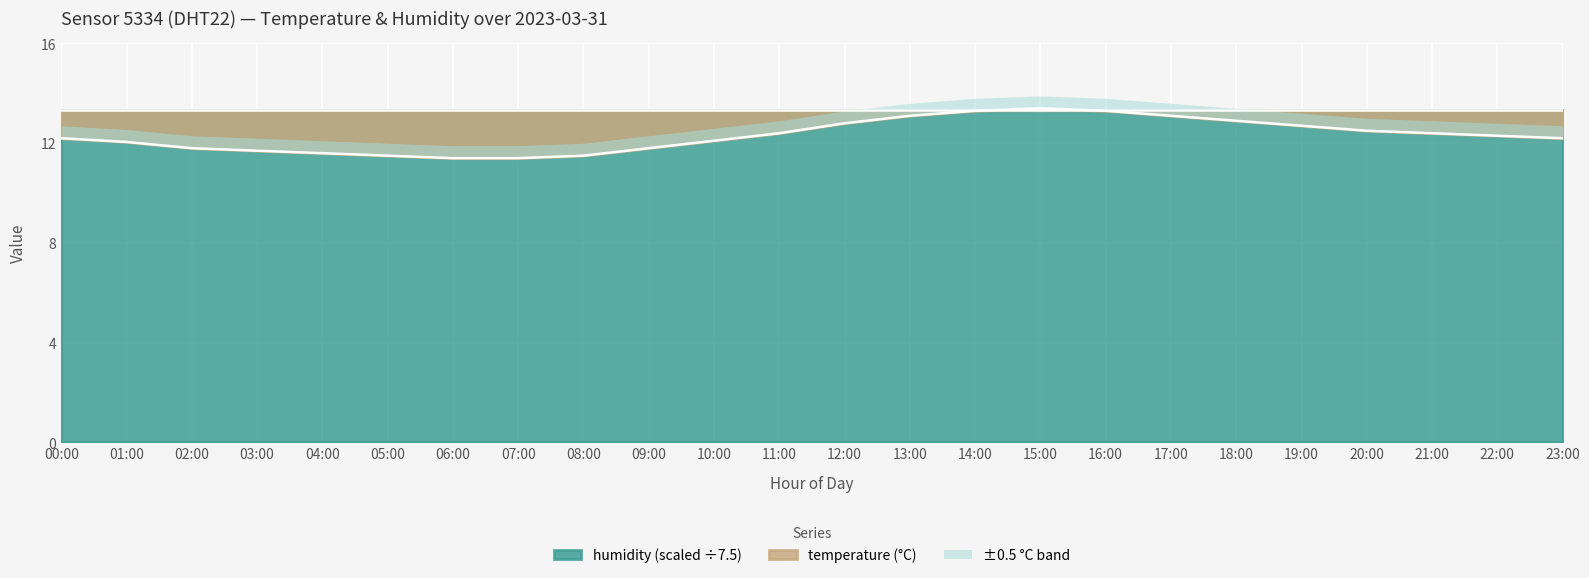

What position from the right is 10:00?

14